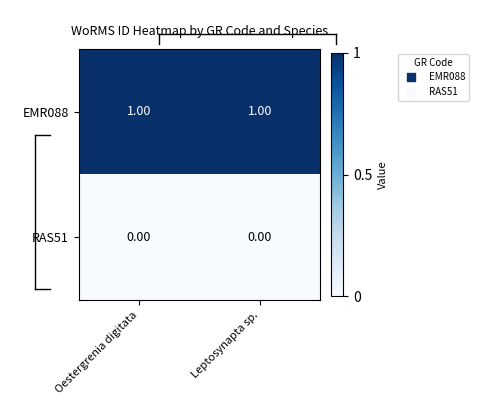

At how many categories does at least one series exceed 0?

2